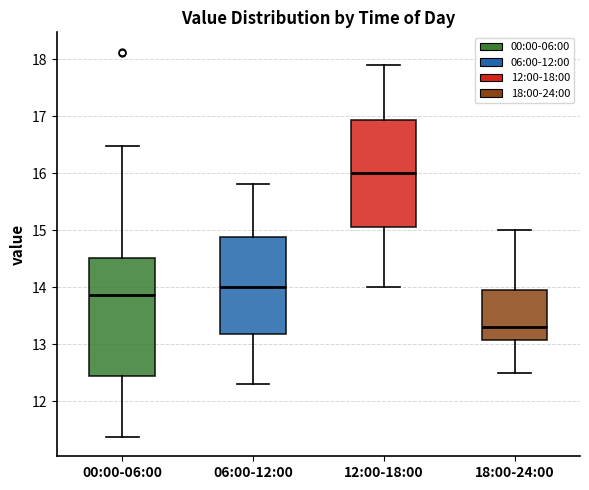

Where does the upper whisker of the box for 18:00-24:00 end on the y-axis? The values are not printed on the chart, so give them approximately, as read against the axis.

15.0